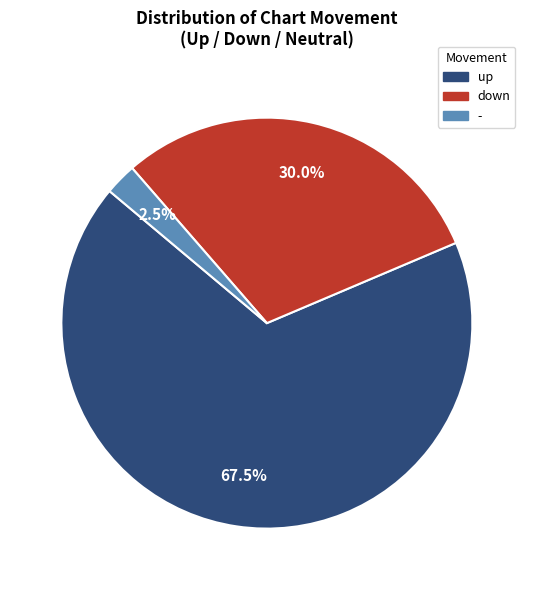

Which has a higher value, - or up?

up